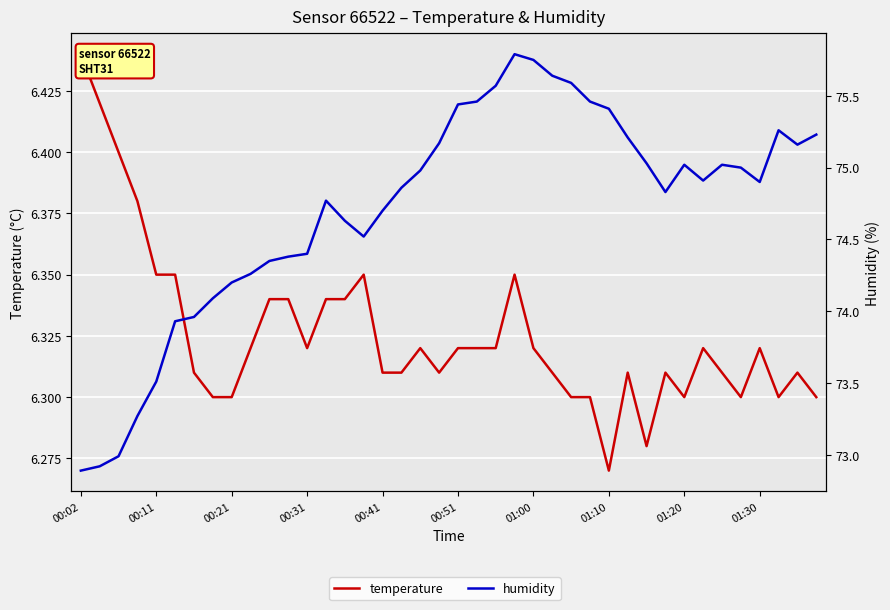

Which series changed the most between 15 and 37?

humidity